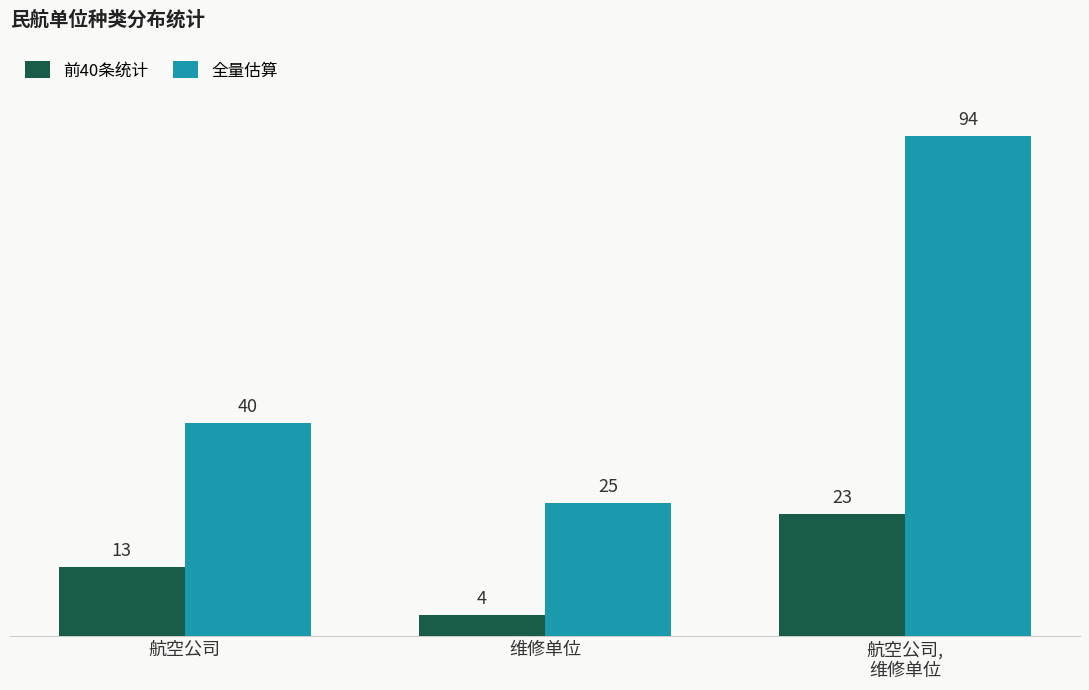

What is the difference between the highest and lowest values at 维修单位?

21